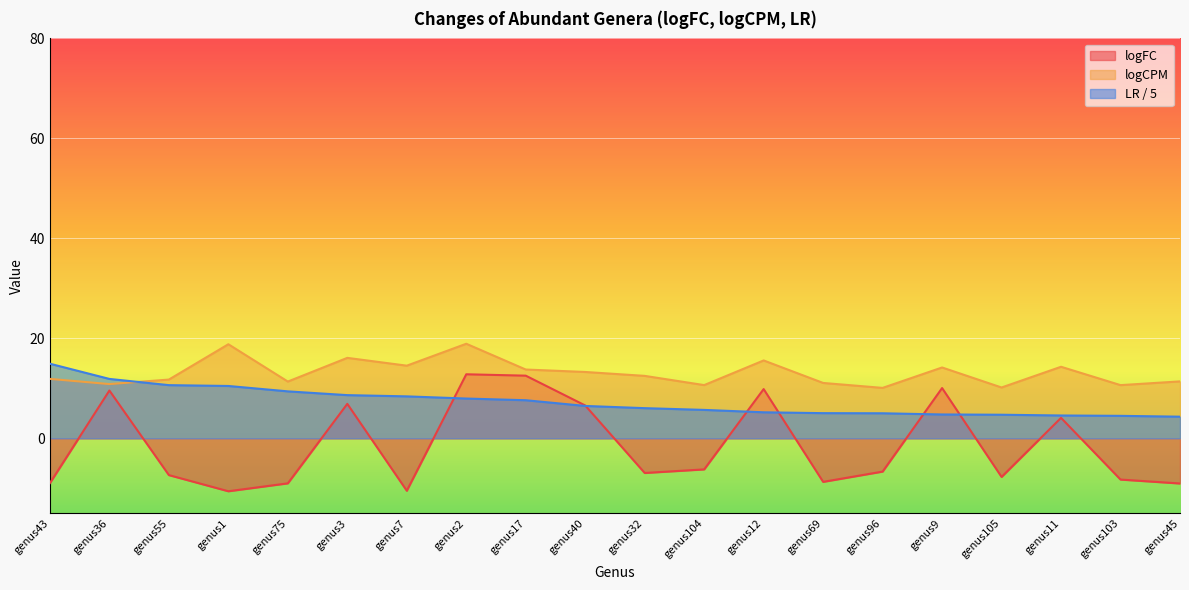

Rank the categories by LR value from highest to lowest.

genus43, genus36, genus55, genus1, genus75, genus3, genus7, genus2, genus17, genus40, genus32, genus104, genus12, genus69, genus96, genus9, genus105, genus11, genus103, genus45